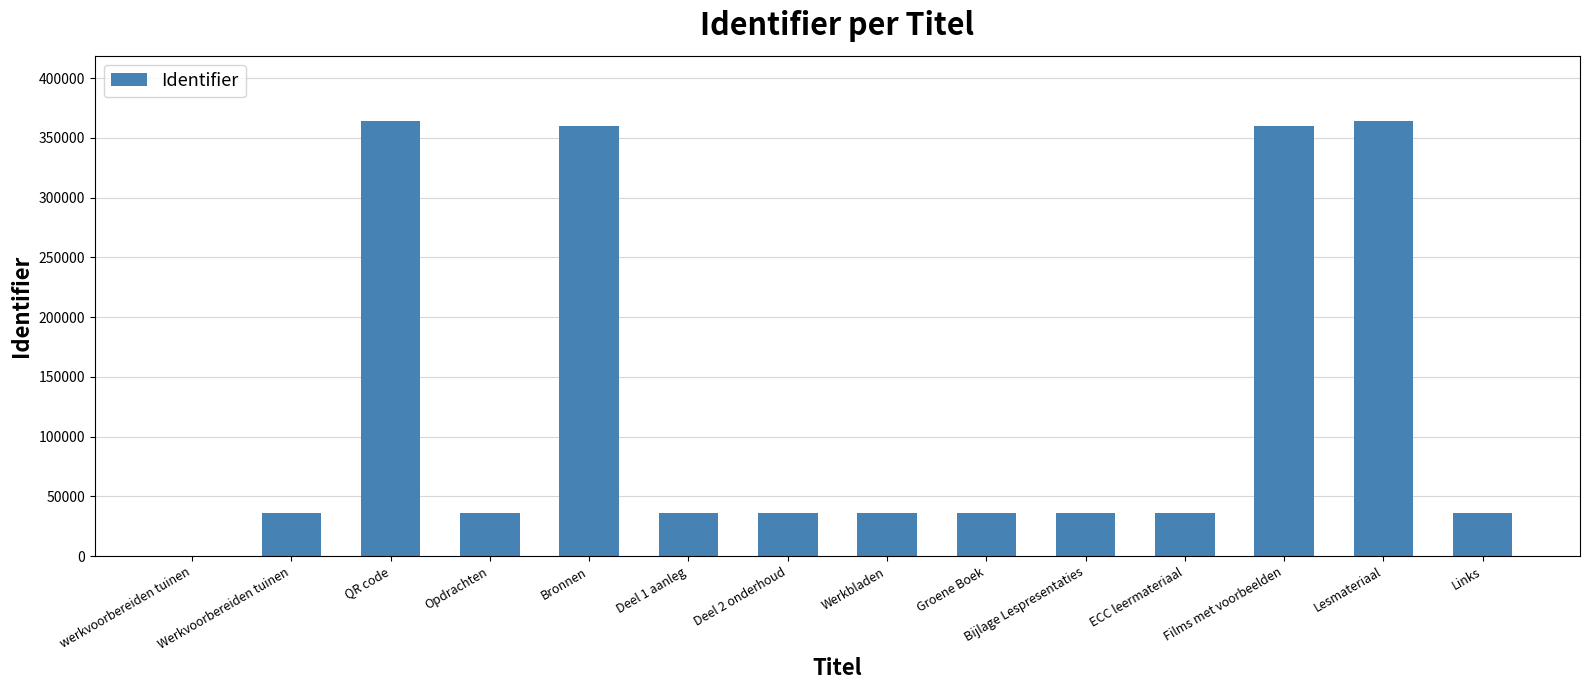

The value at Lesmateriaal is 363961. True or false?

True